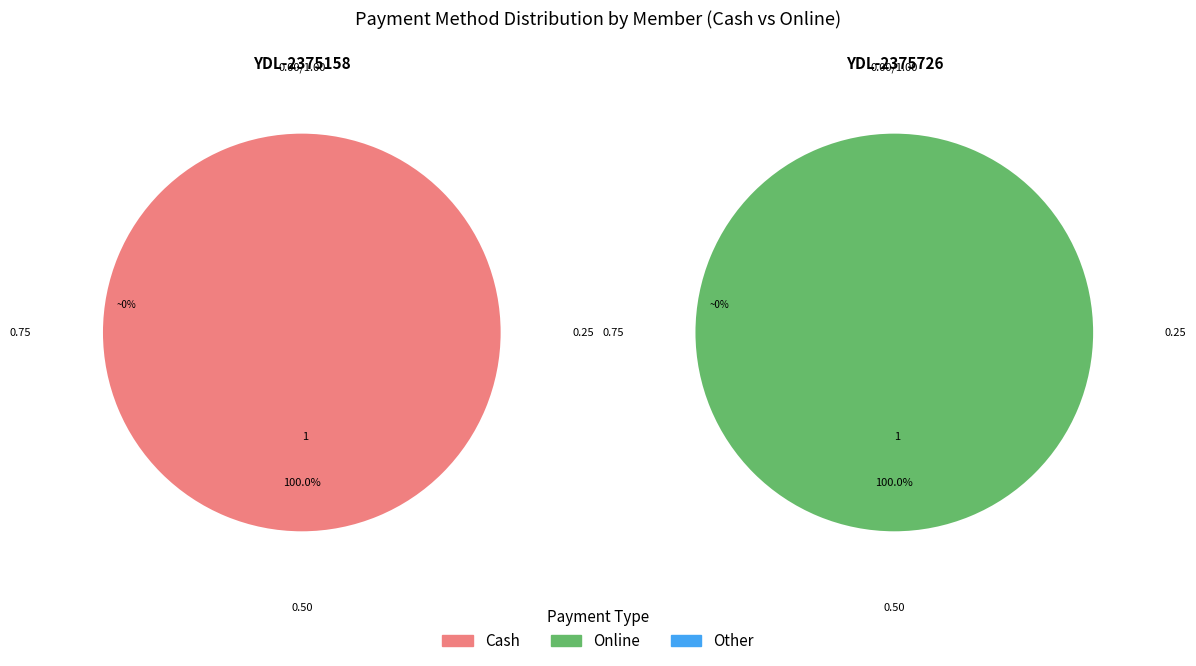

Does YDL-2375726 account for over 50% of the chart?

No